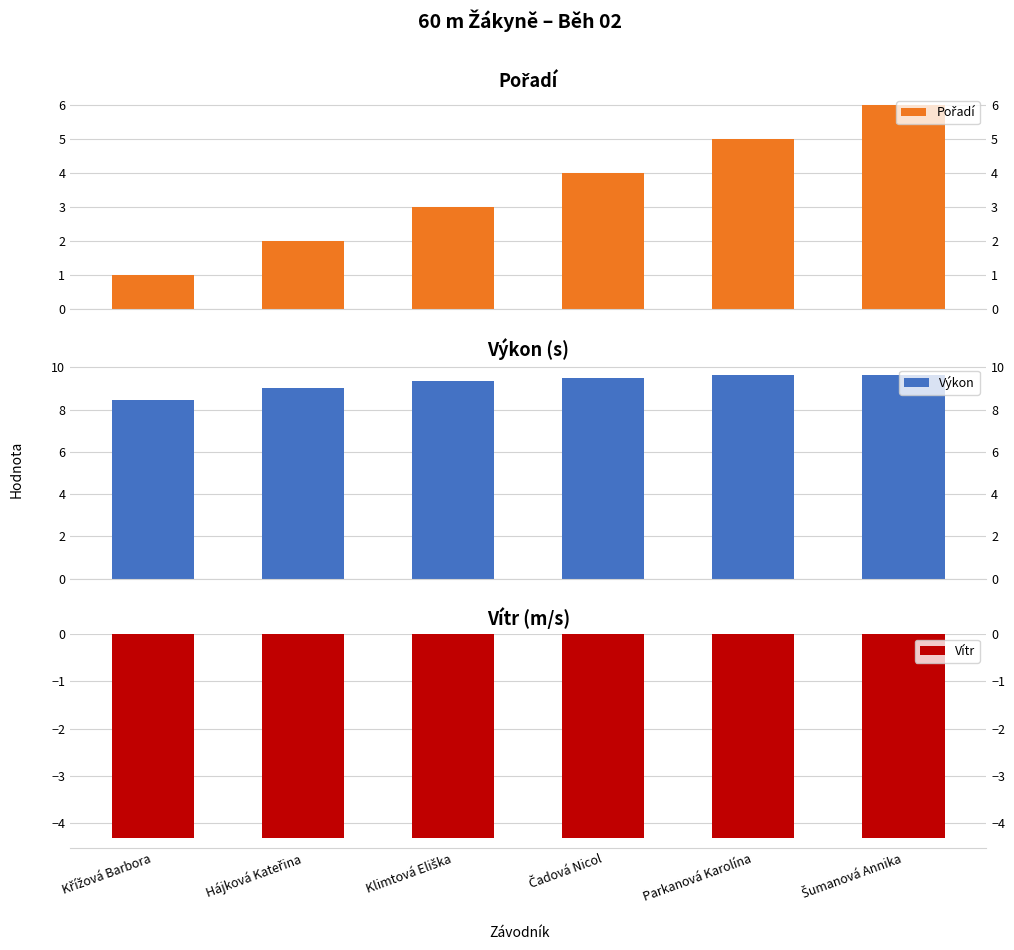

Which category has the highest value in the Pořadí series?

Šumanová Annika